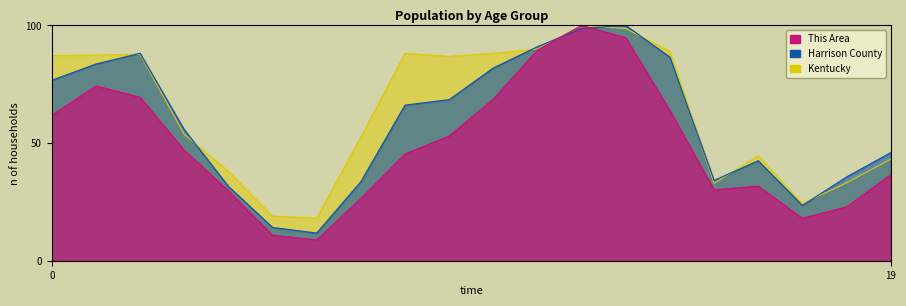

True or false: Kentucky has more than 0 points higher than both neighbors.

True